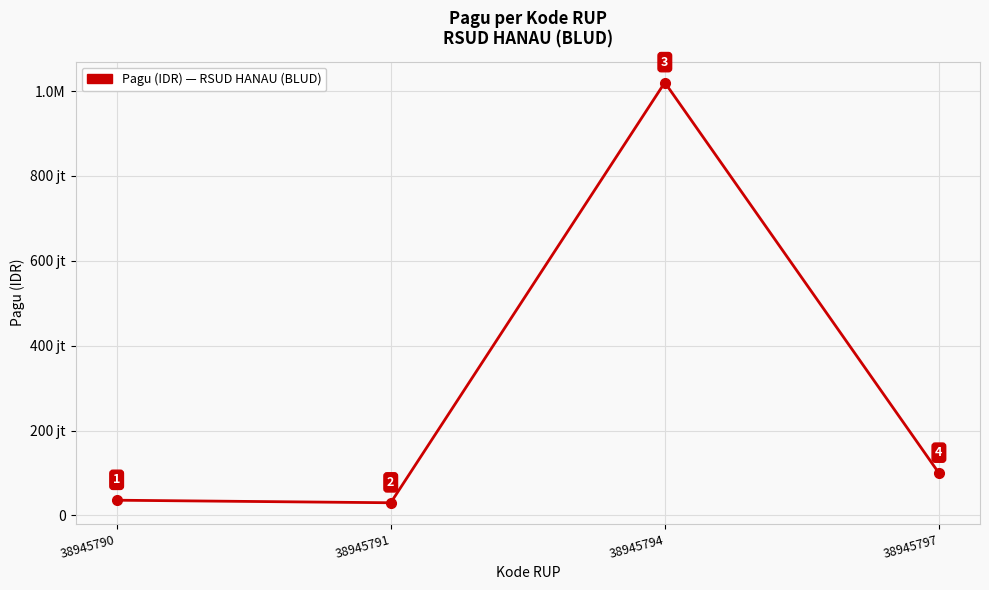

How many points are higher than both their immediate neighbors (excluding endpoints)?

1